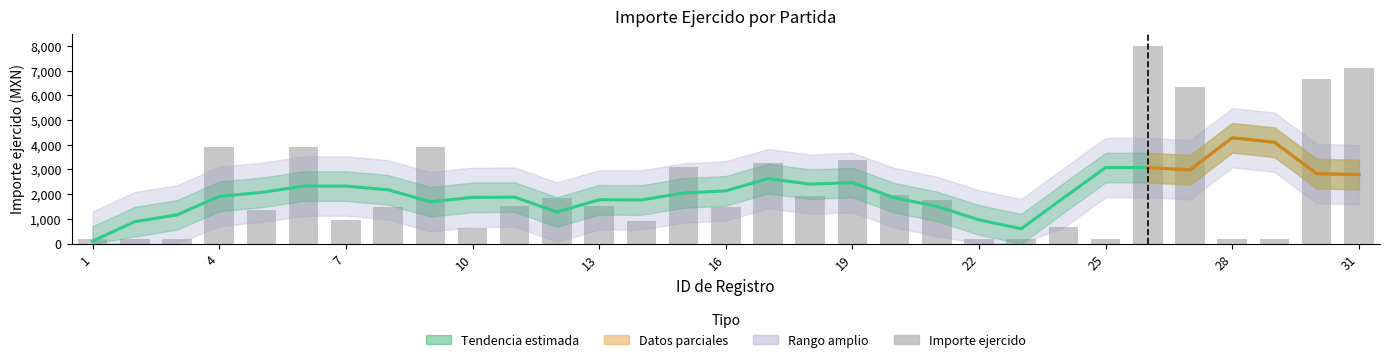

What is the maximum value for Importe ejercido?

8000.0